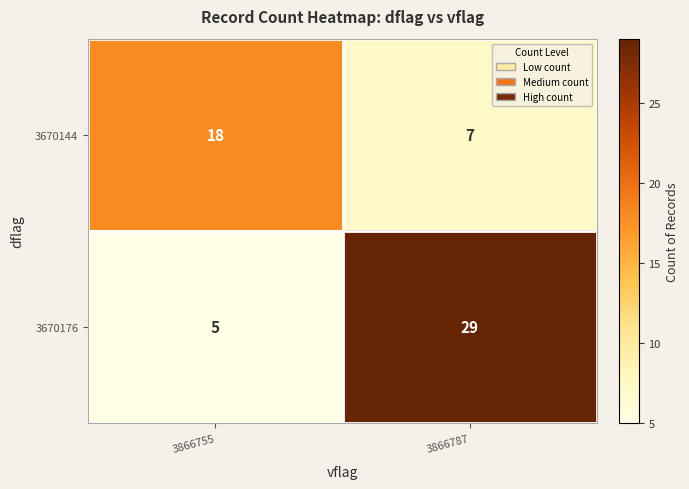

What is the difference between the 3670176 values at 3866755 and 3866787?

24